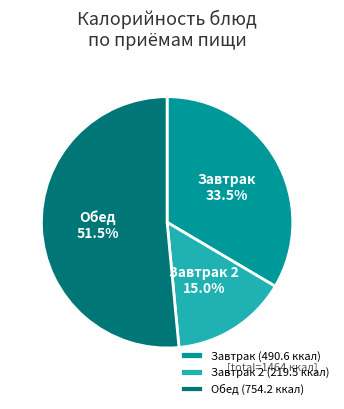

How many slices are in this pie chart?

3